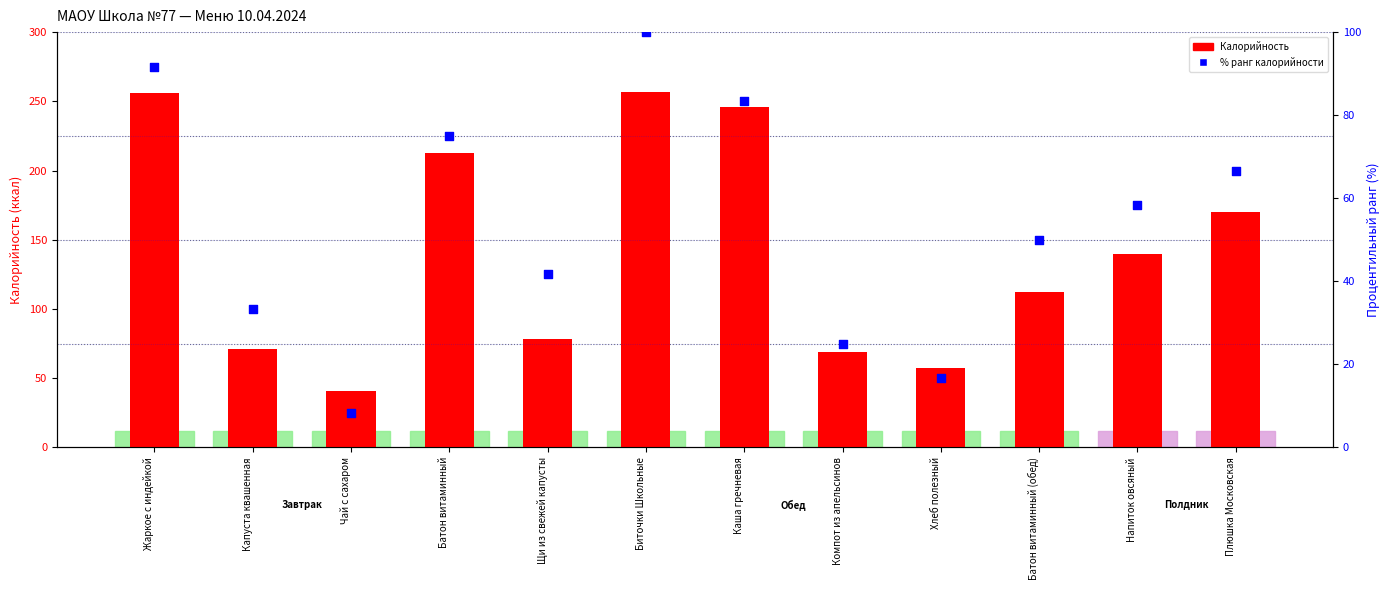

At which category is the sum across all series the highest?

Биточки Школьные